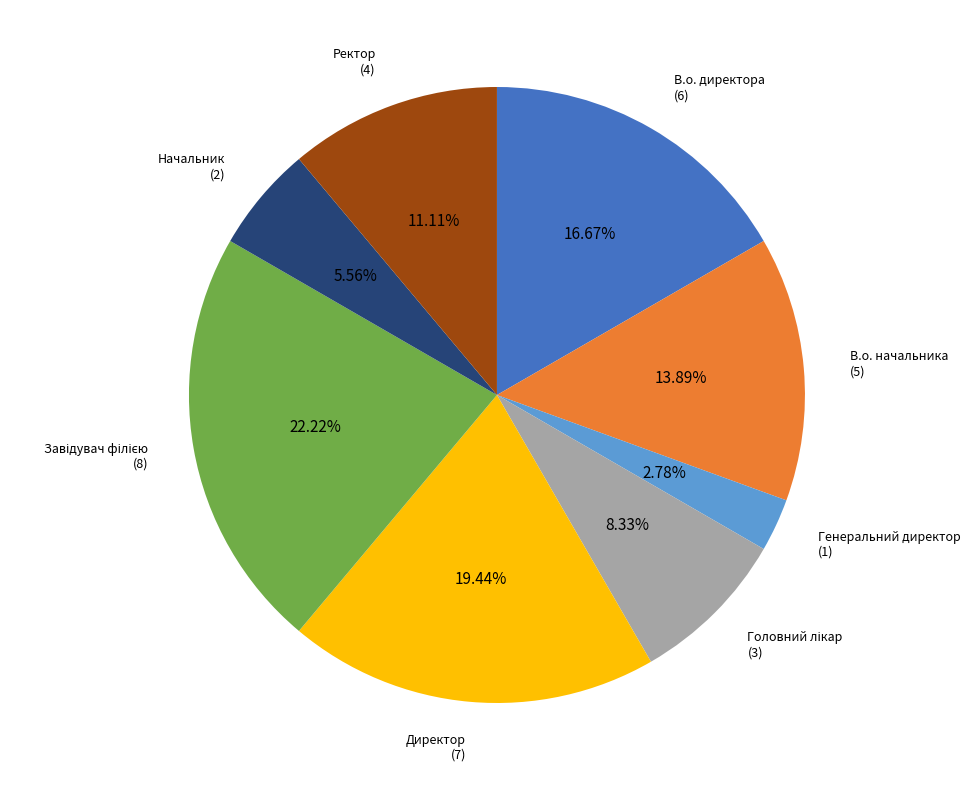

Does any single category account for the majority?

No